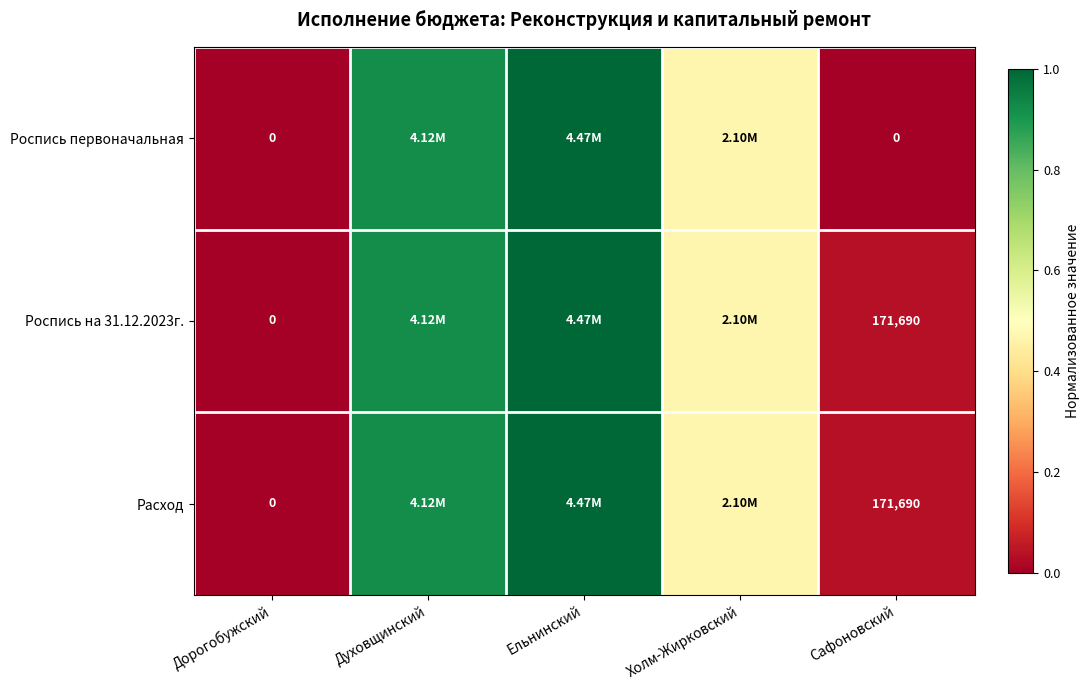

At how many categories does at least one series exceed 0?

4